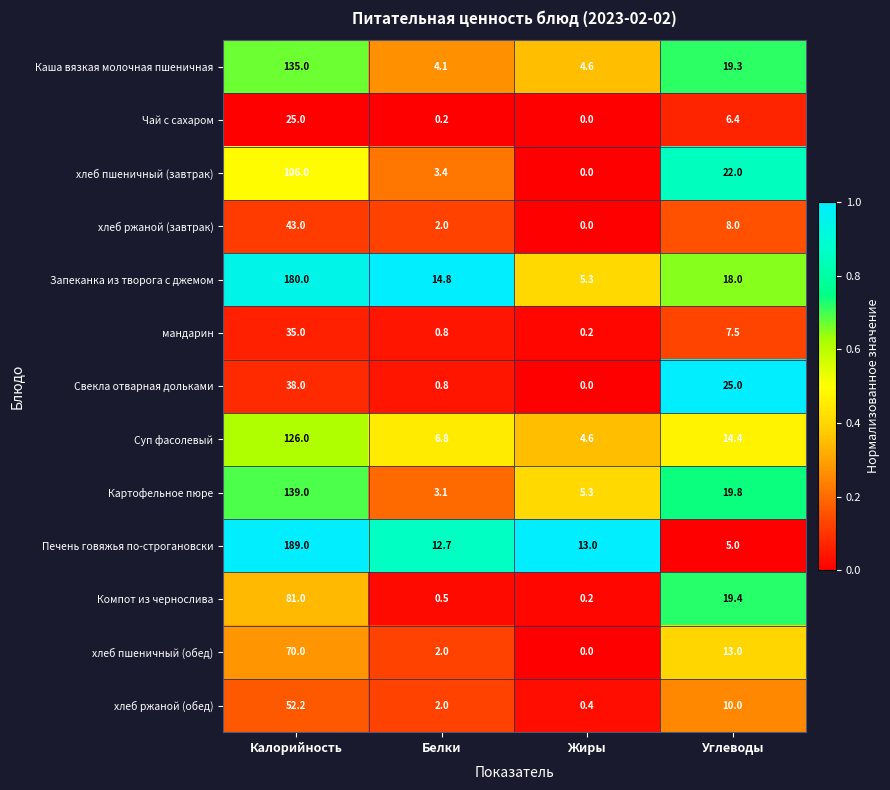

Which category has the lowest value in the Печень говяжья по-строгановски series?

Углеводы